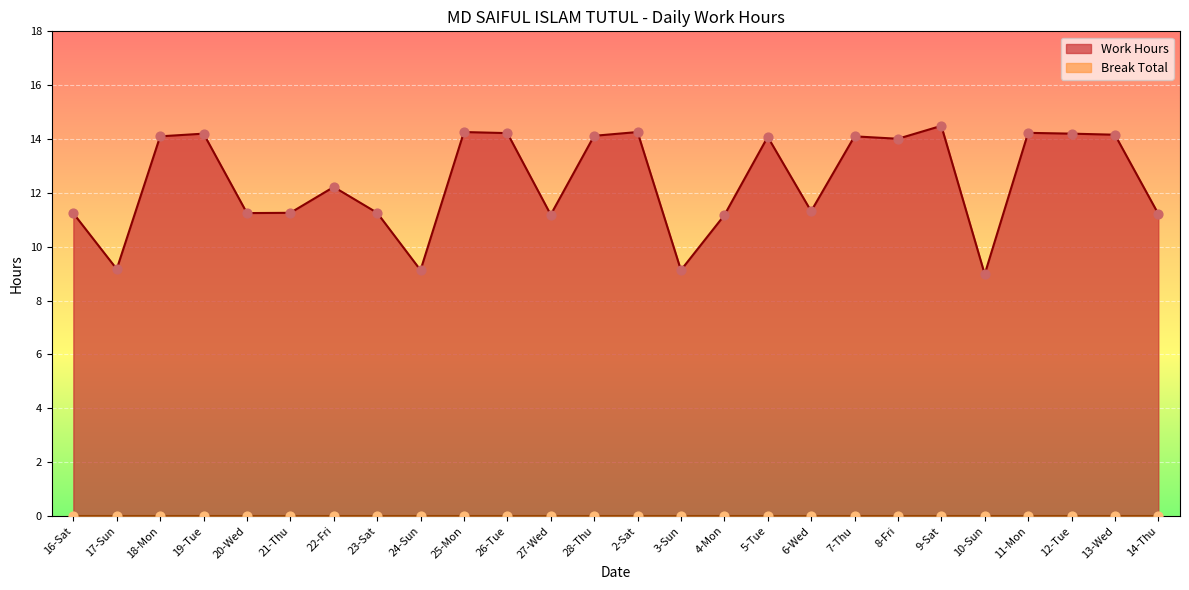

What is the ratio of the value at 24-Sun to the value at 21-Thu?

0.8